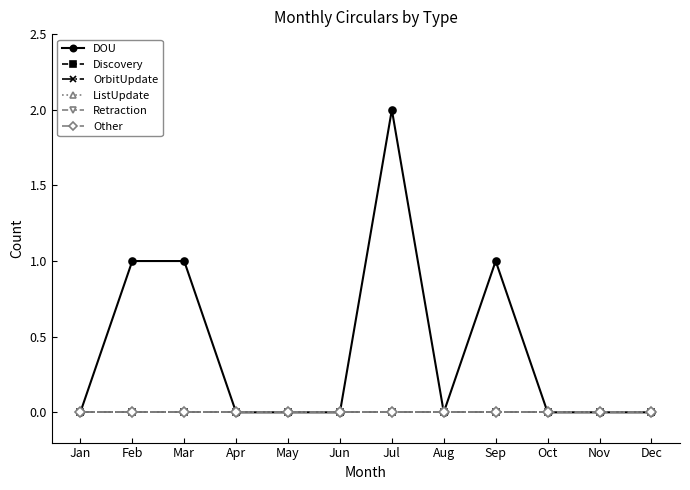

Is this an area chart (filled region under the line)?

No